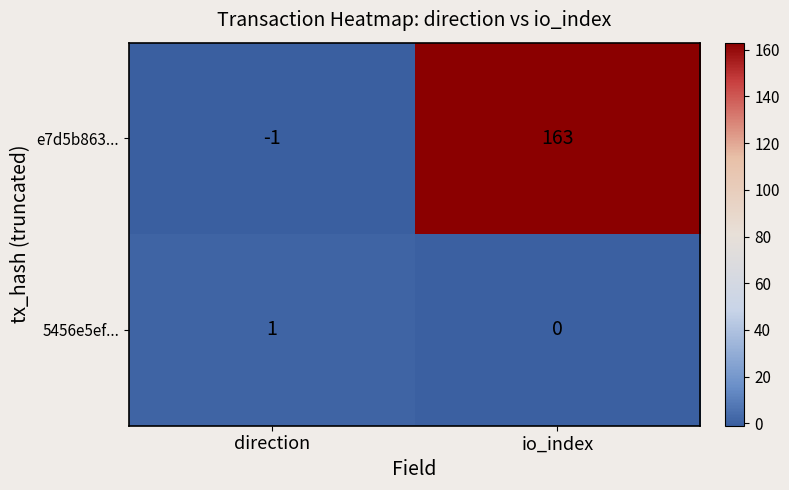

How many distinct data groups are displayed?

2